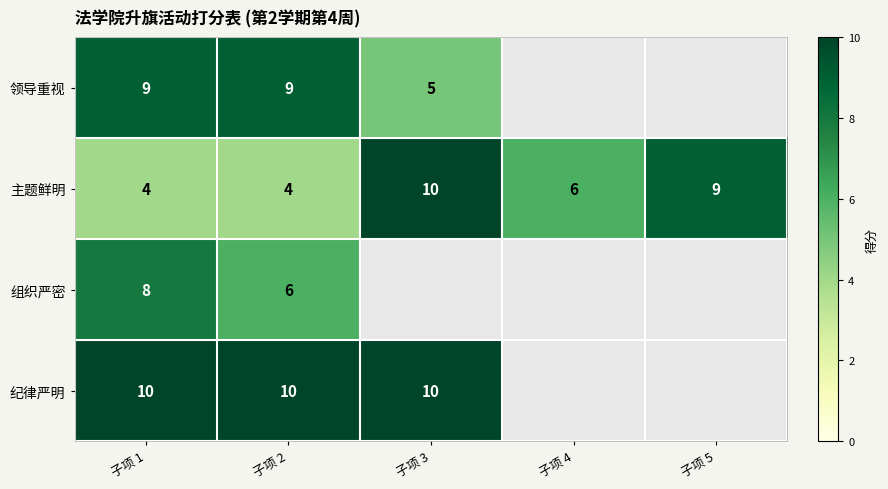

What is the difference between the highest and lowest values at 子项 2?

6